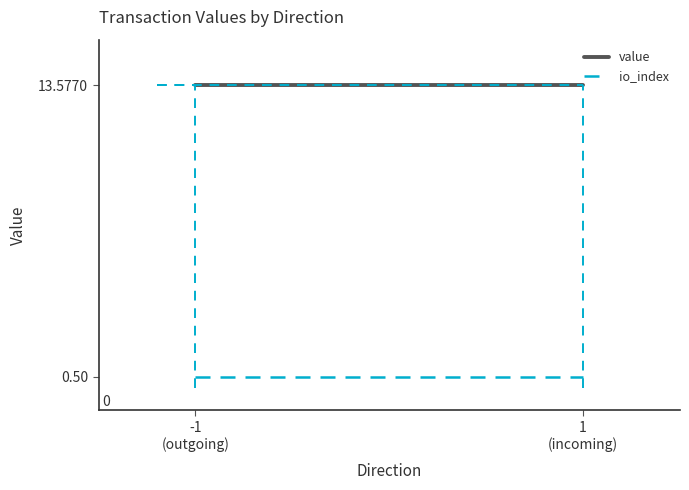

At which label is value closest to 13?

-1
(outgoing)